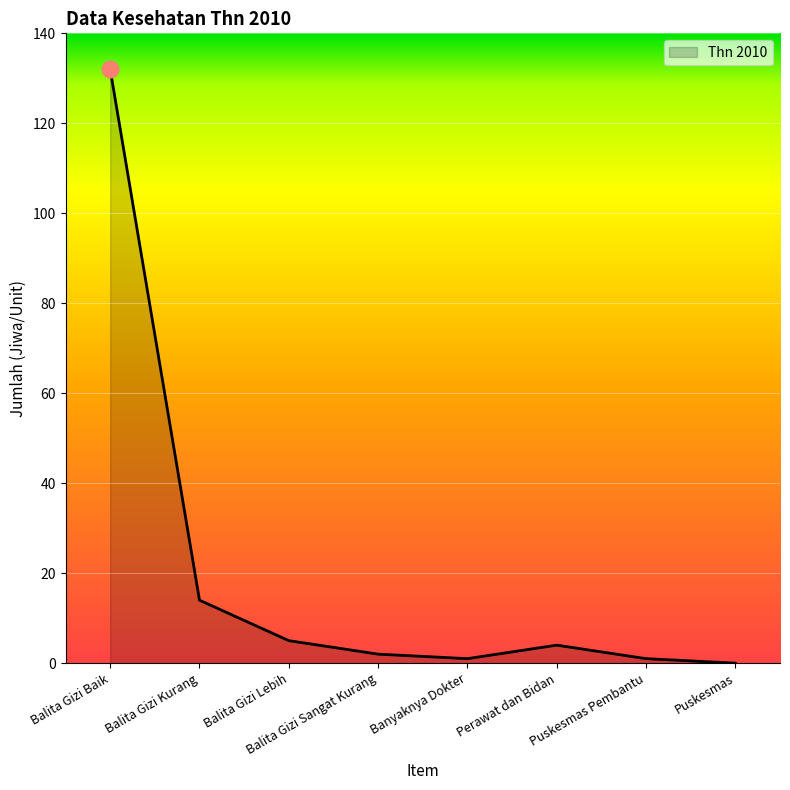

True or false: there are more than 1 points higher than both neighbors.

False